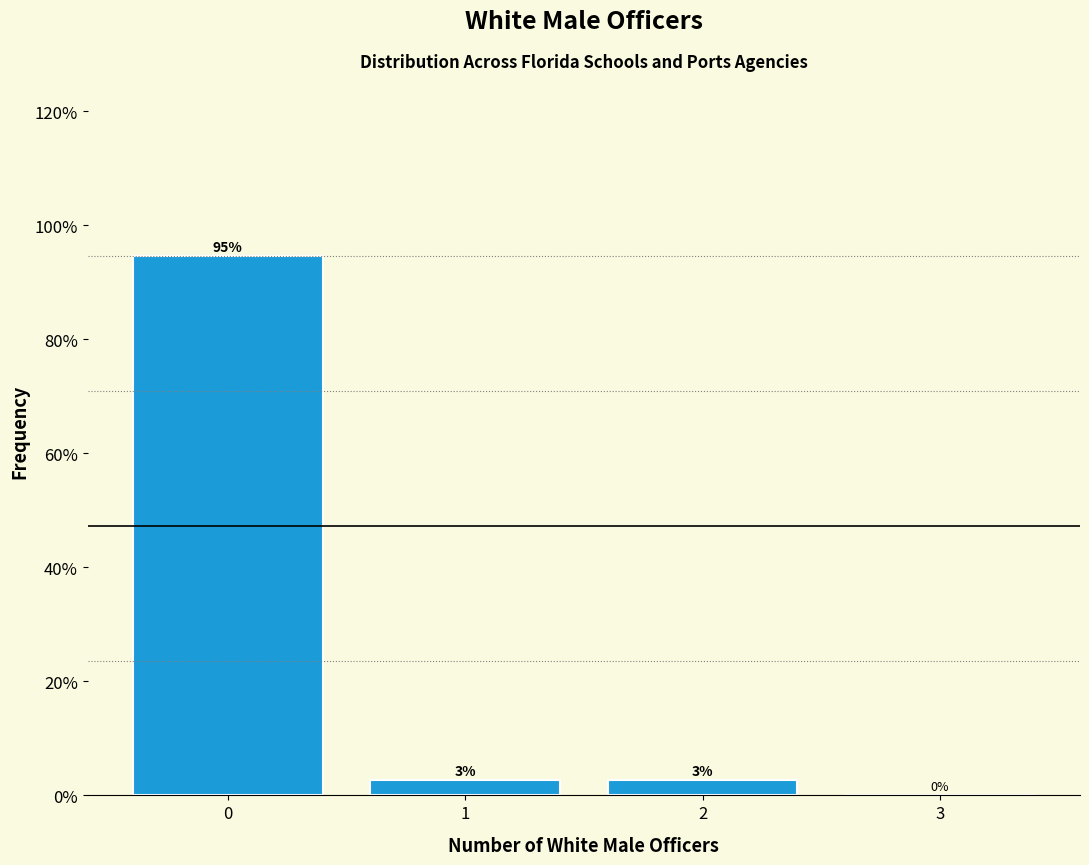

The chart shows a value of 65.7 at 0. True or false?

False